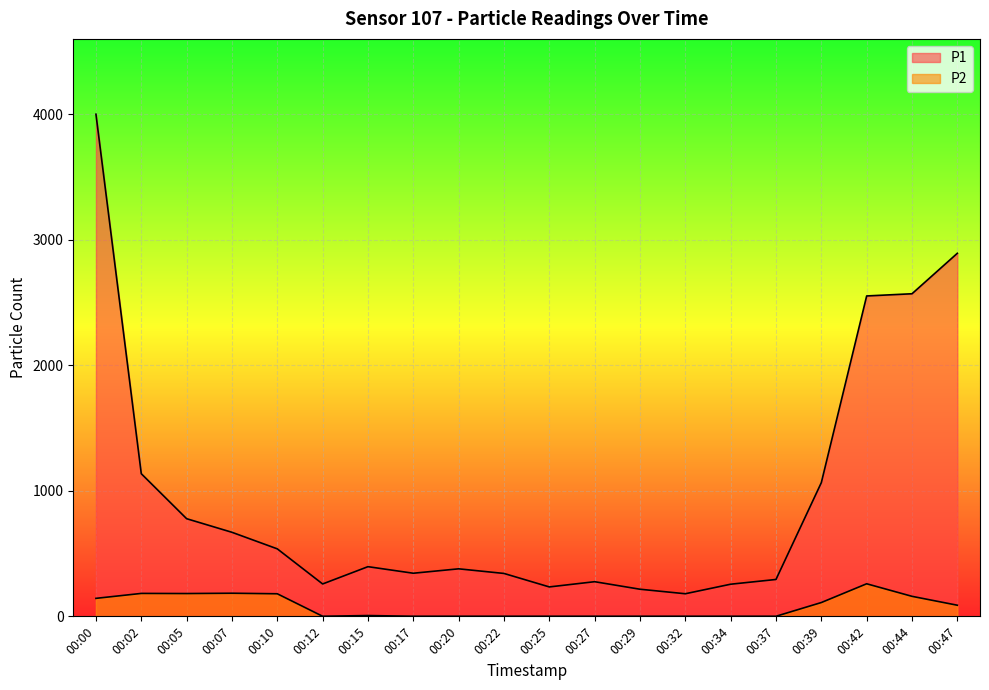

Which category has the lowest value across all series?

00:12